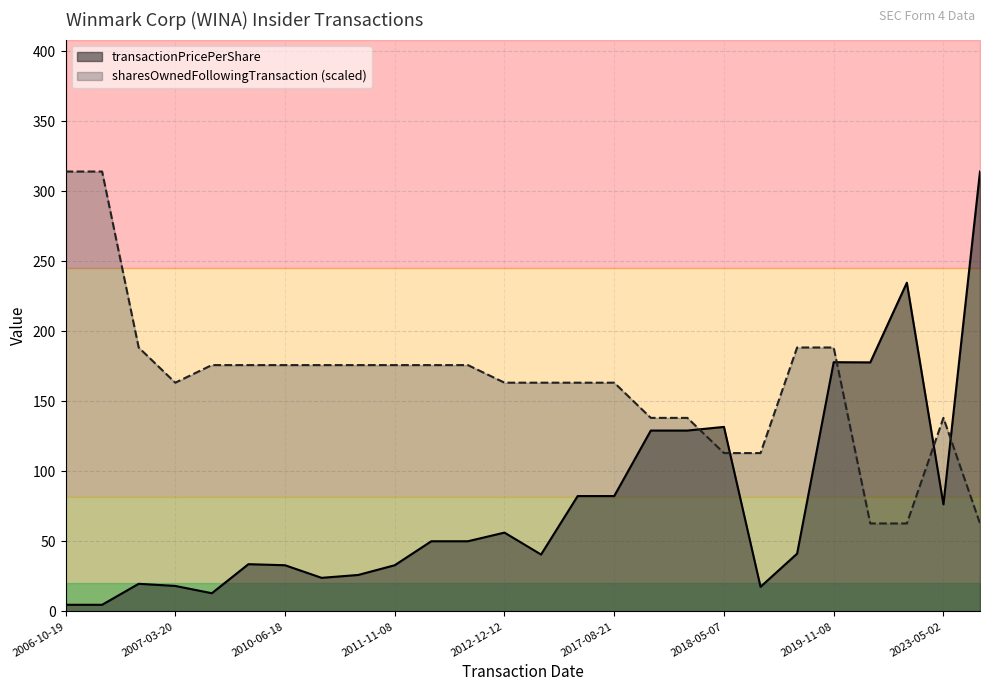

In sharesOwnedFollowingTransaction, how many points are higher than both neighbors (excluding endpoints)?

1